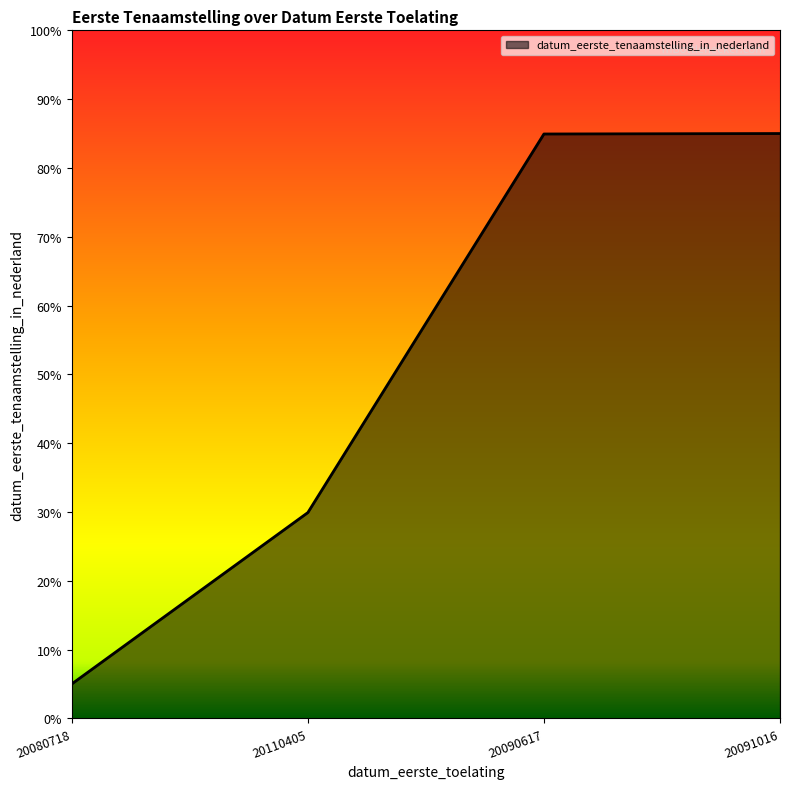

What is the minimum value shown in the chart?

5.0